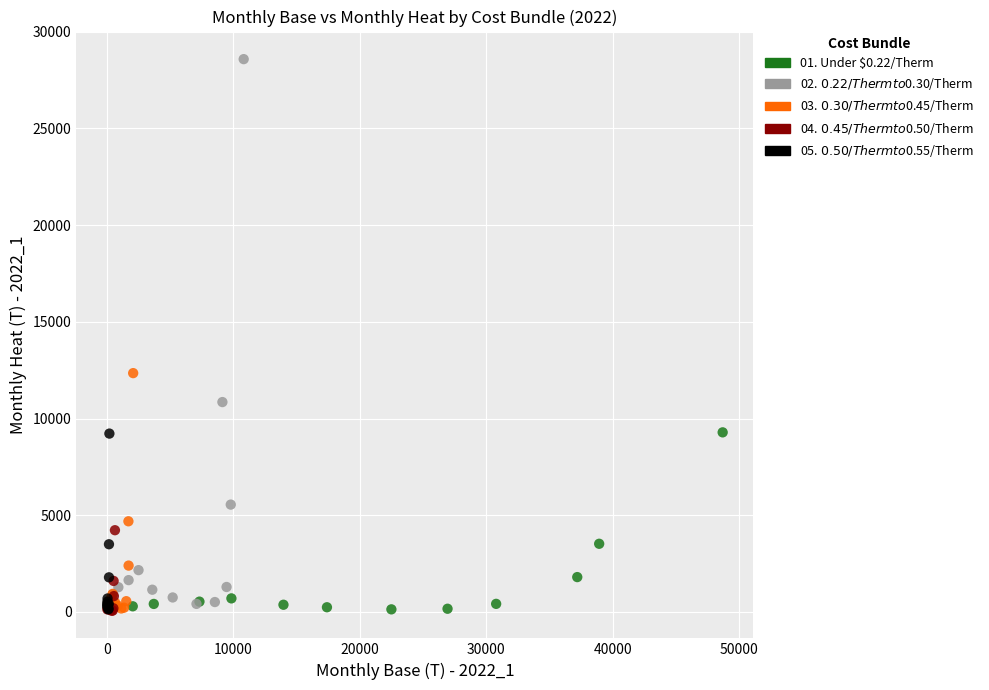

Which series has the widest spread of Y values?

02. $0.22/Therm to $0.30/Therm